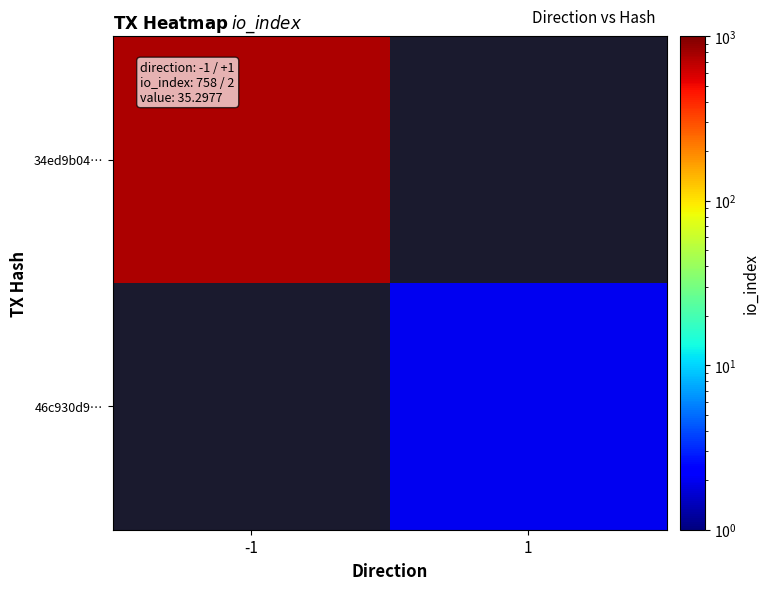

List the series in order of their overall mean, highest first.

34ed9b04…, 46c930d9…